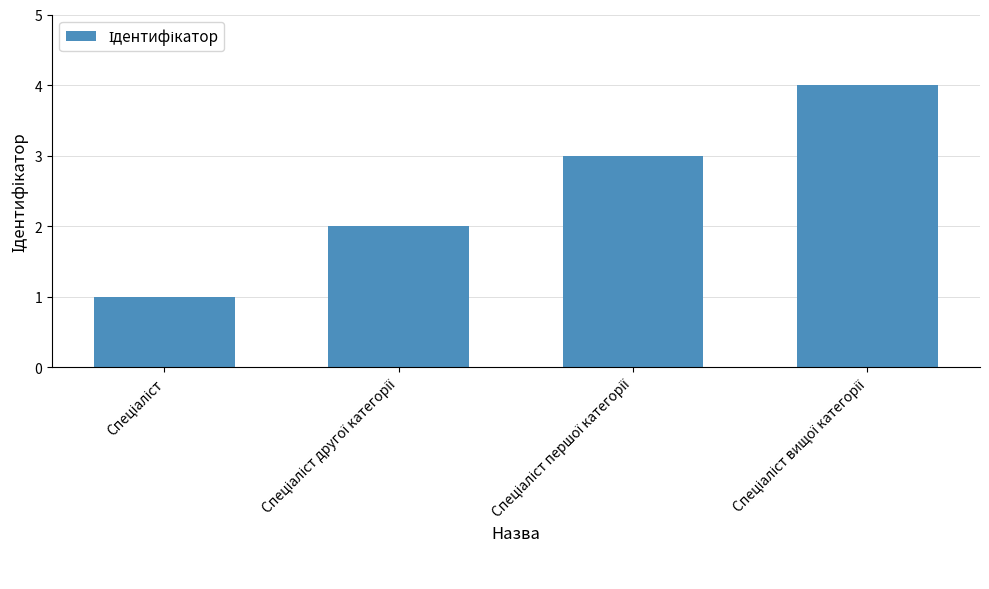

What is the maximum value shown in the chart?

4